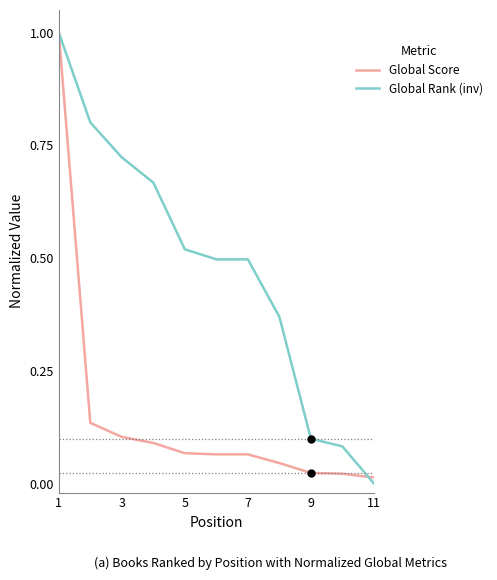

What are all the series names shown in the legend?

Global Score, Global Rank (inv)